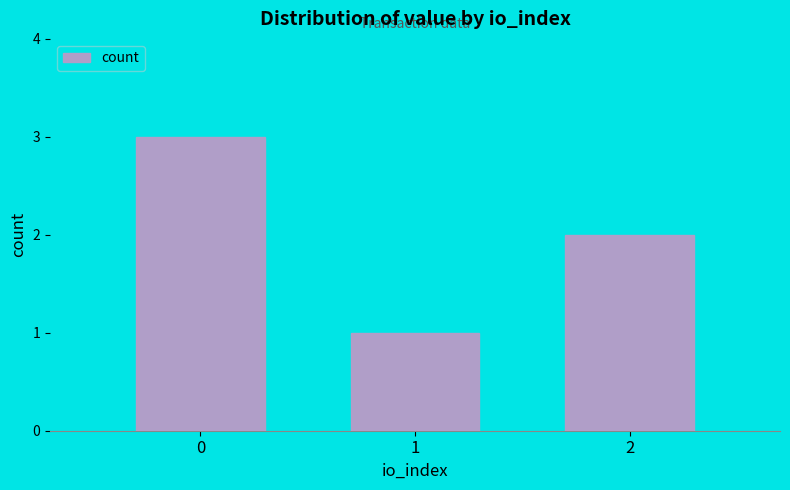

The value at 2 is 2. True or false?

True